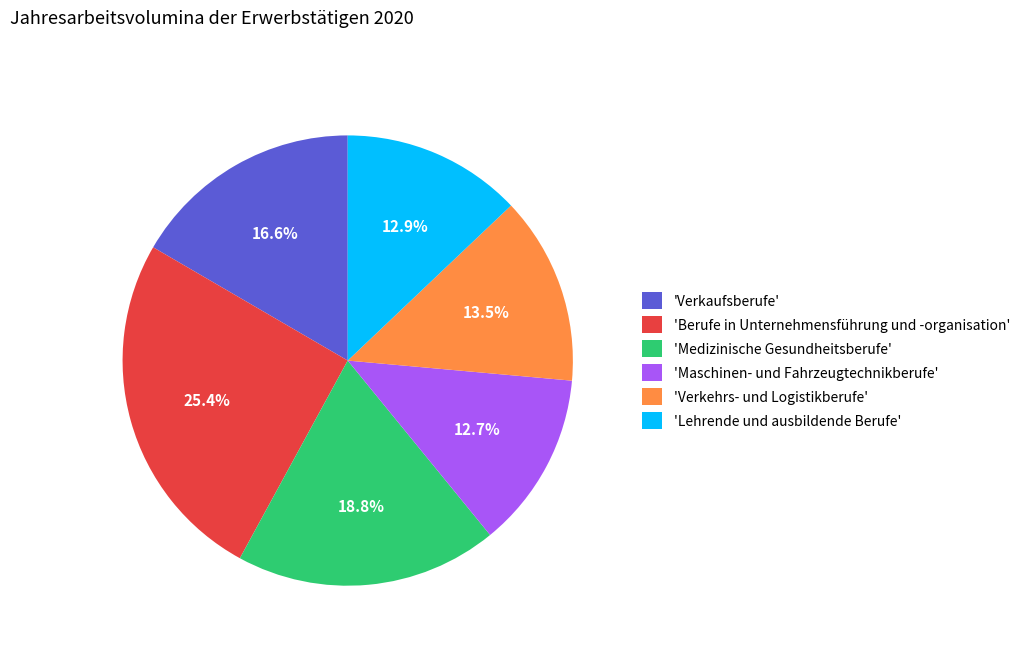

Which has a higher value, 'Berufe in Unternehmensführung und -organisation' or 'Lehrende und ausbildende Berufe'?

'Berufe in Unternehmensführung und -organisation'